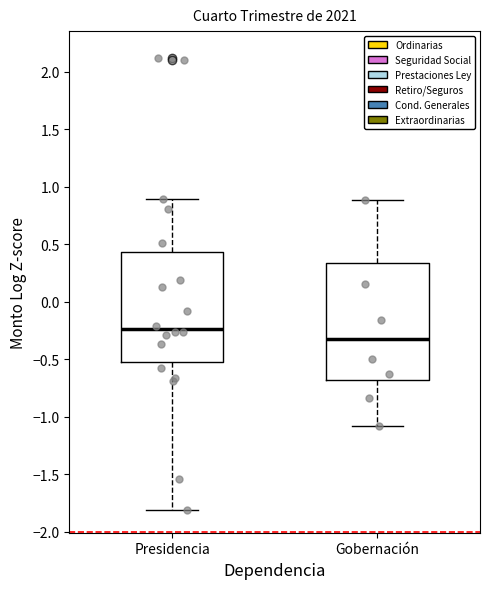

Which box has the highest median line?

Presidencia